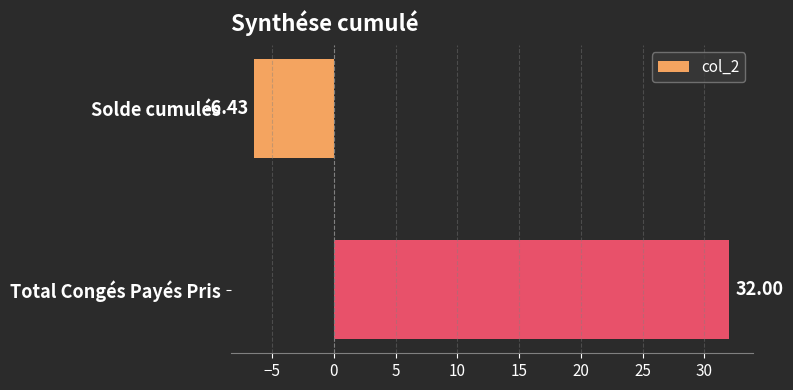

List the labels in order of value, largest first.

Total Congés Payés Pris, Solde cumulés